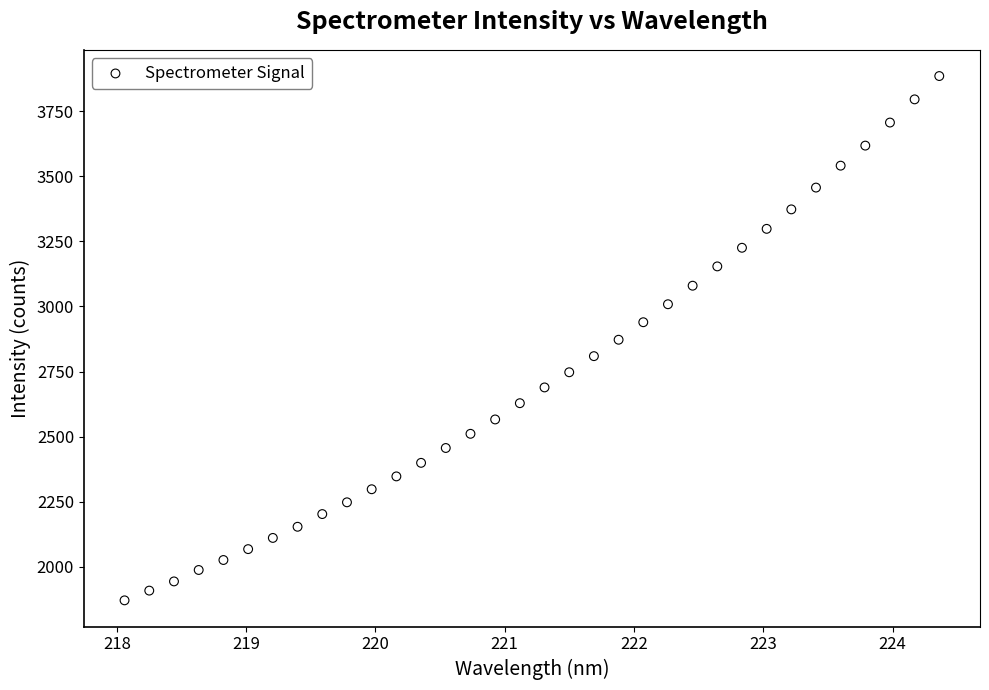

What is the range of X values (max minus min)?

6.3